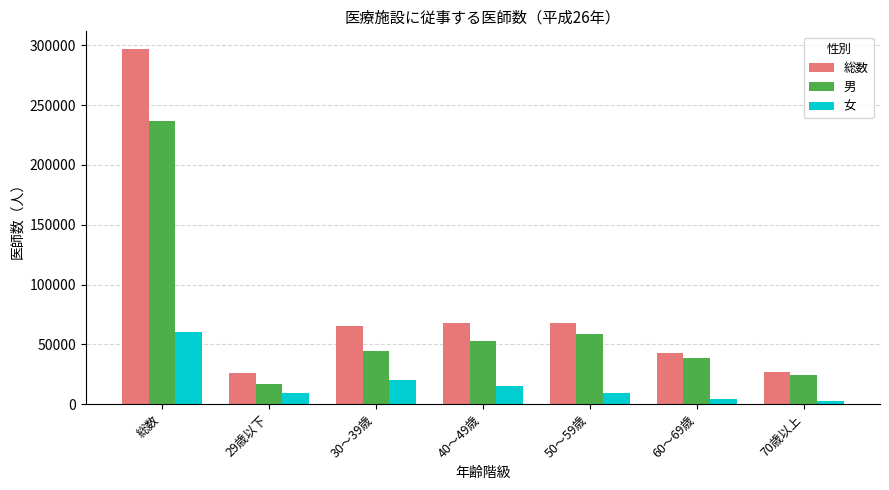

What is the label of the 4th bar from the right?

40～49歳